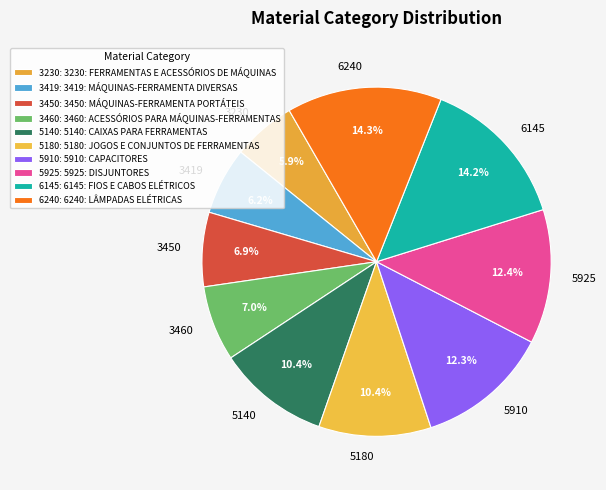

Is there any slice that represents more than half of the pie?

No